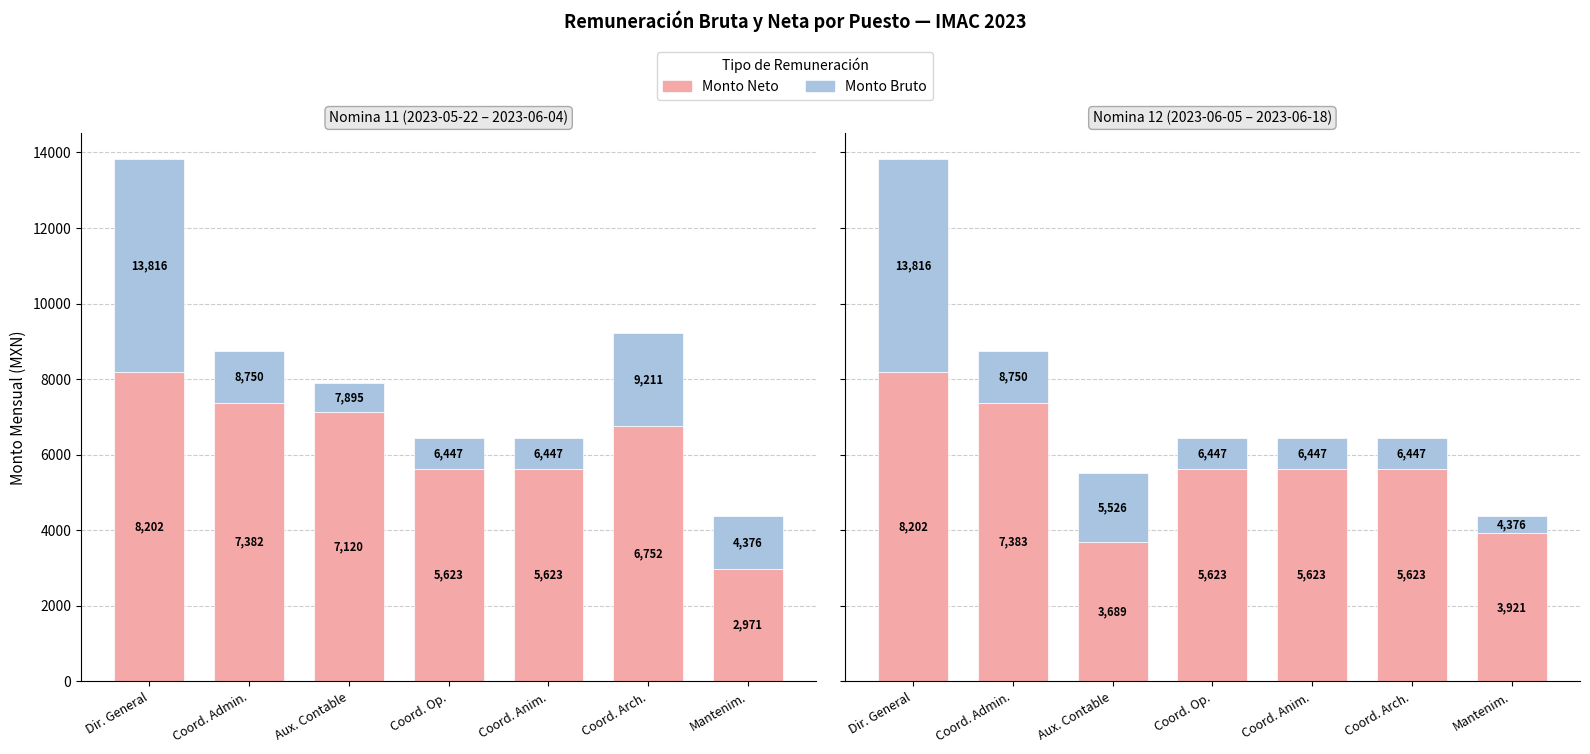

What position from the right is Coord. Anim.?

3